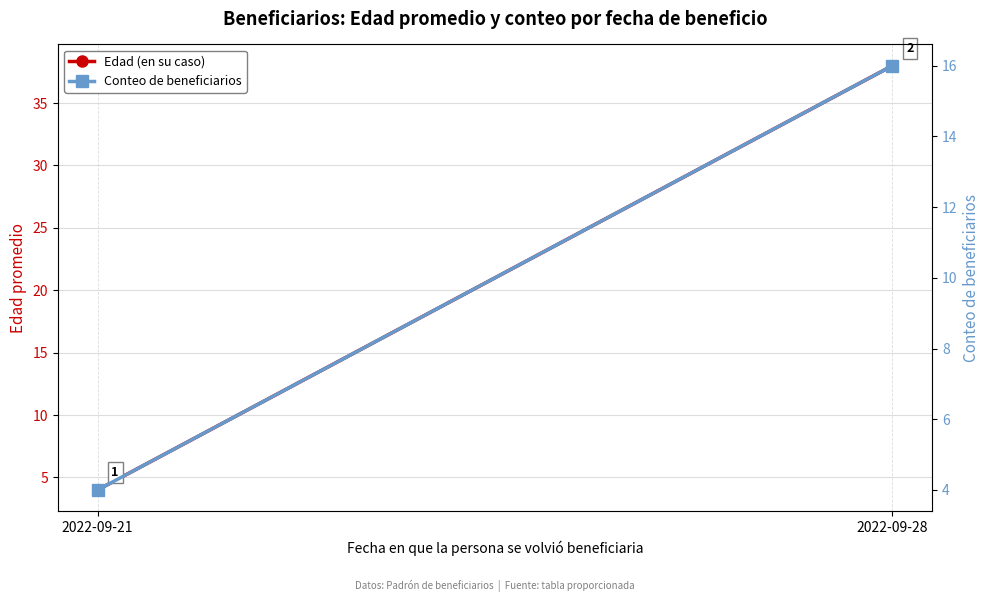

What is the sum of all Conteo de beneficiarios values?

20